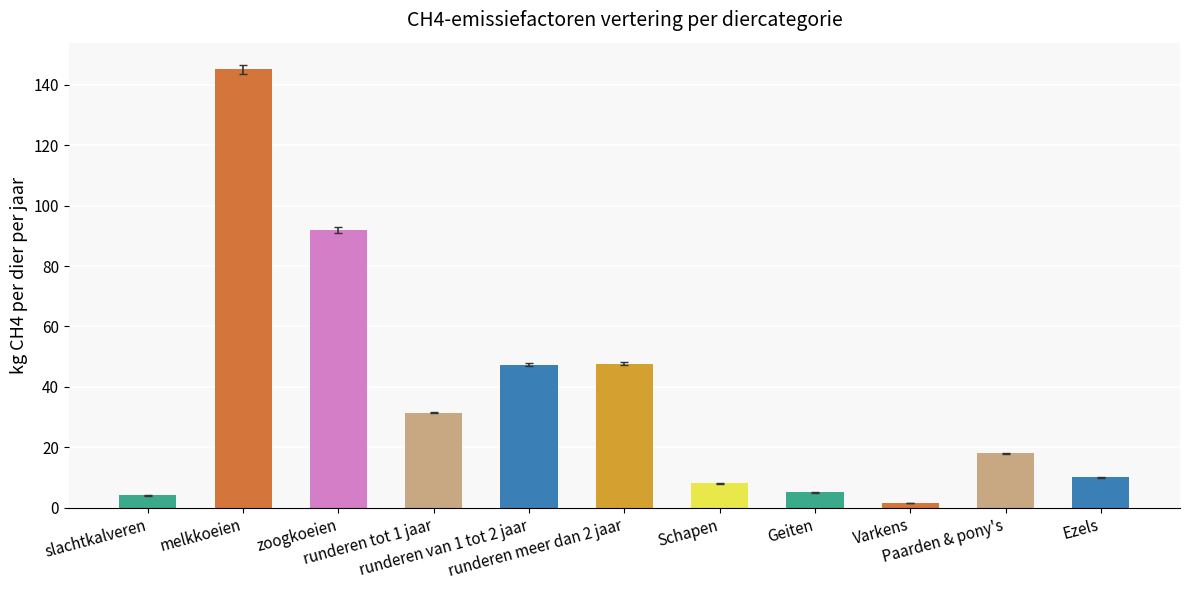

What is the average value?

37.3